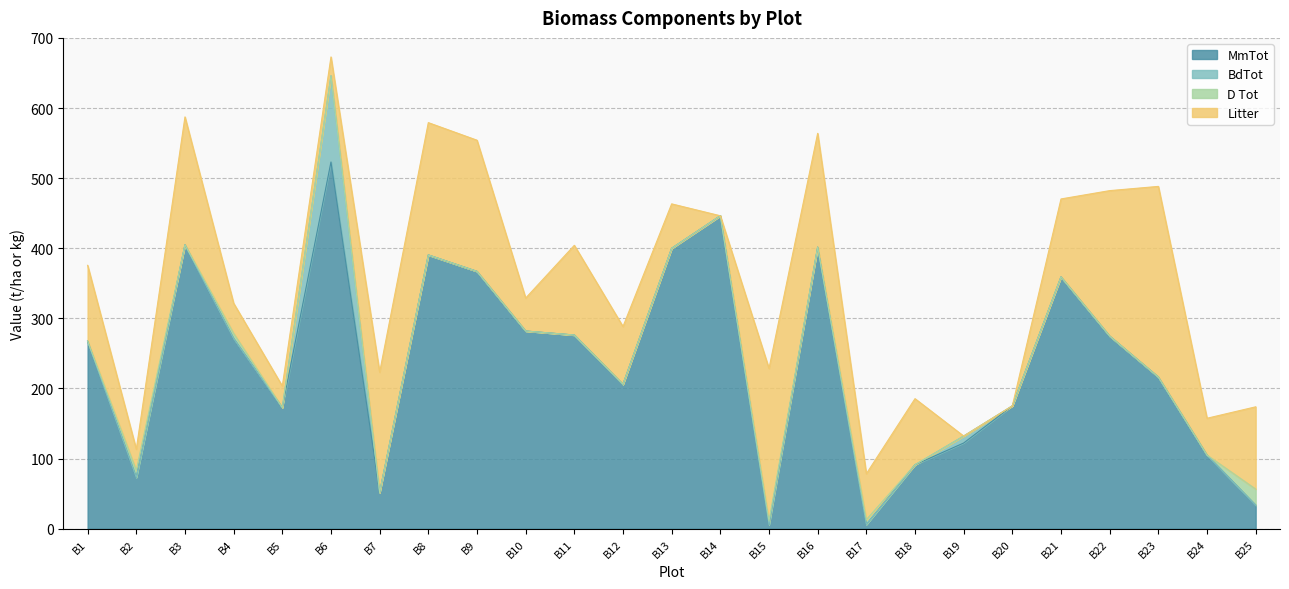

What is the approximate value of Litter at B4?

42.9